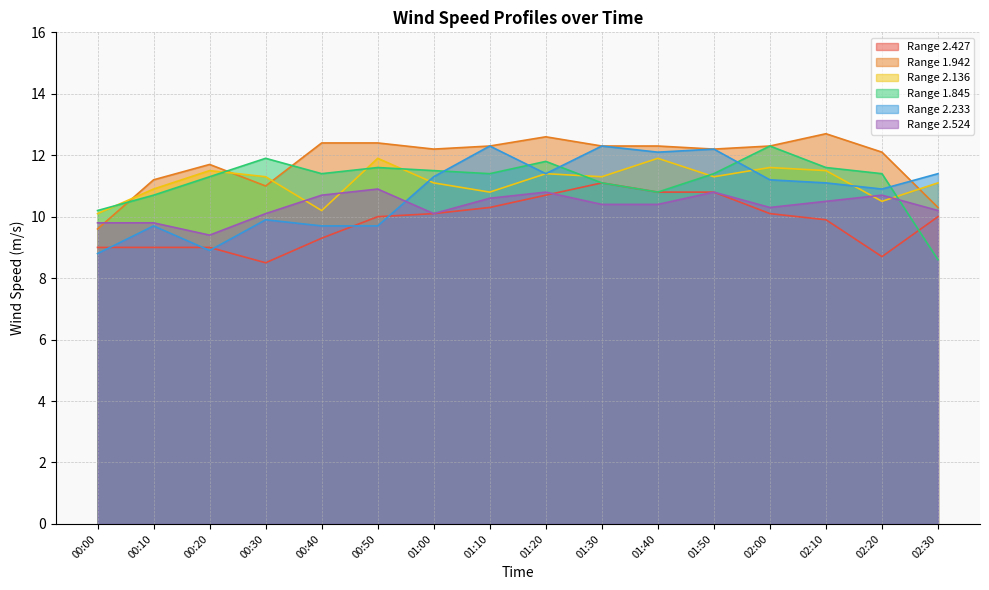

What is the sum of the 2.524 values at 01:50 and 00:10?

20.6